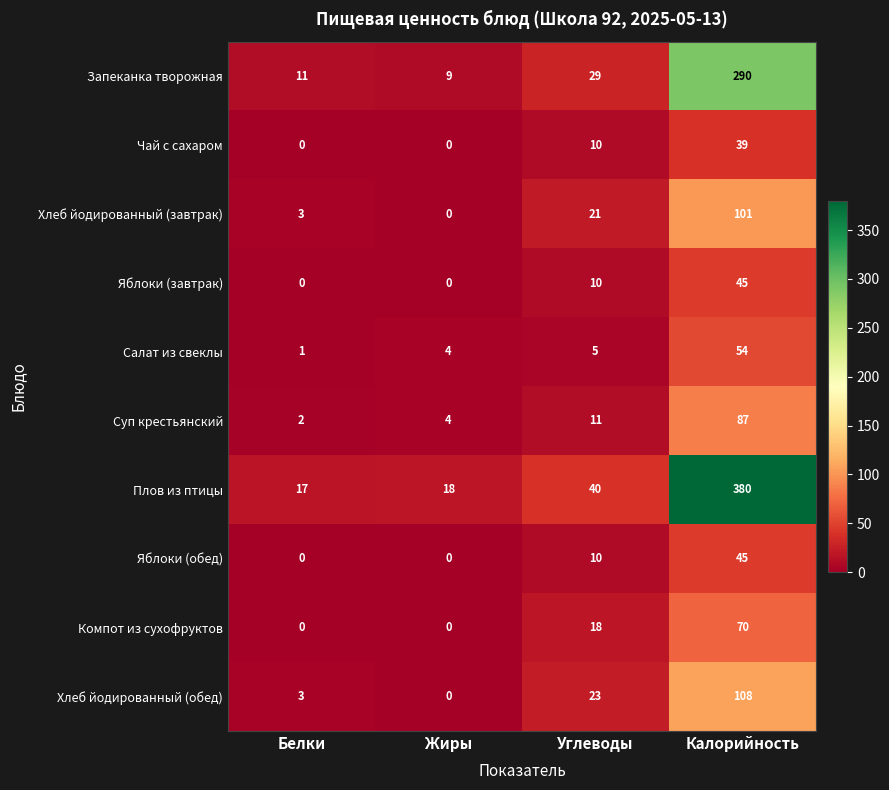

At which label does Компот из сухофруктов reach its peak?

Калорийность